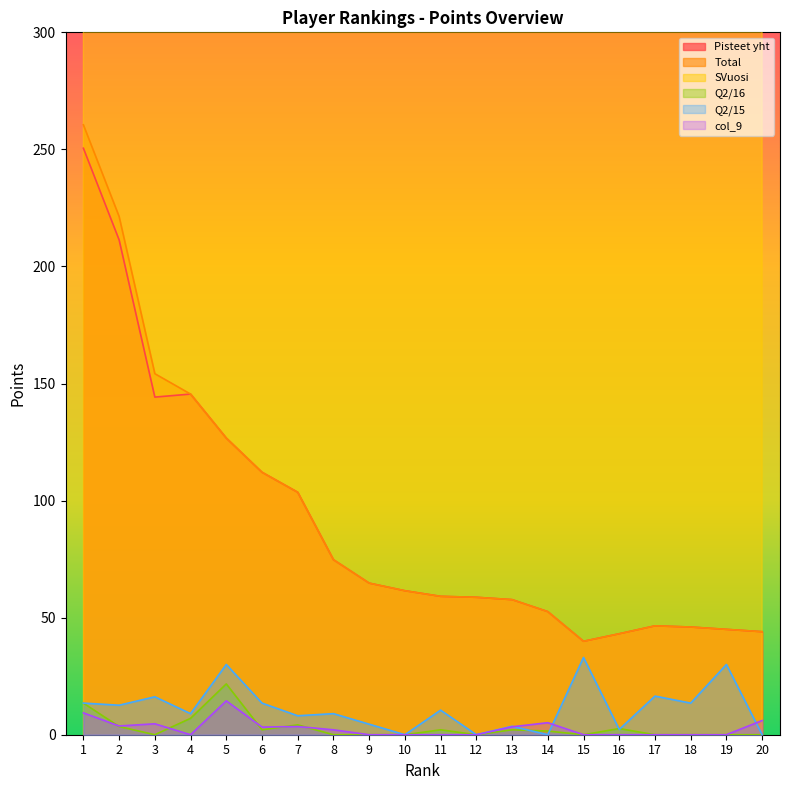

How many lines are shown in the chart?

6